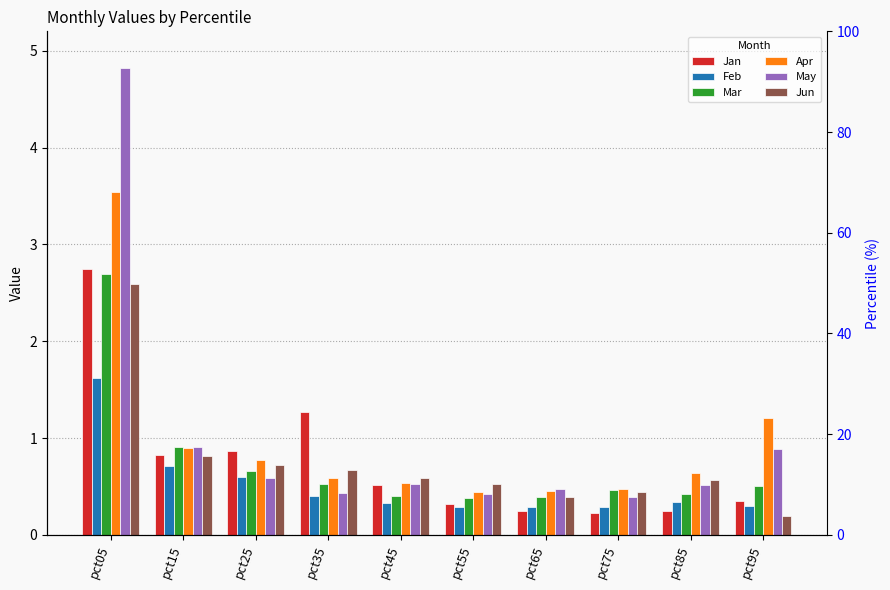

The value of May at pct25 is 0.6. True or false?

True